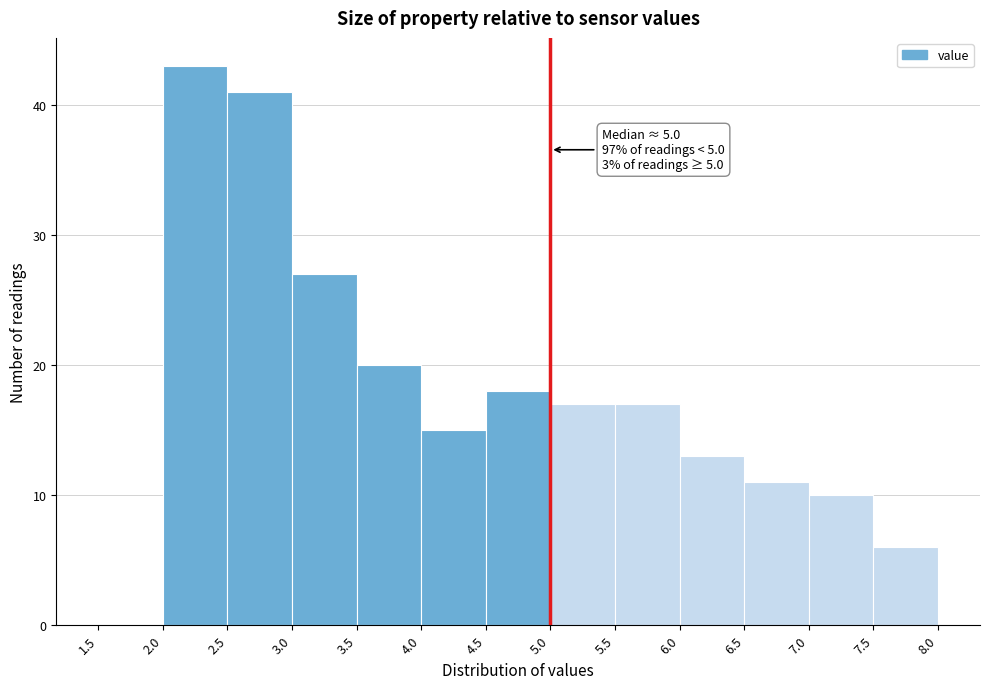

Over which range of the x-axis is the bar tallest?

2.0 to 2.5